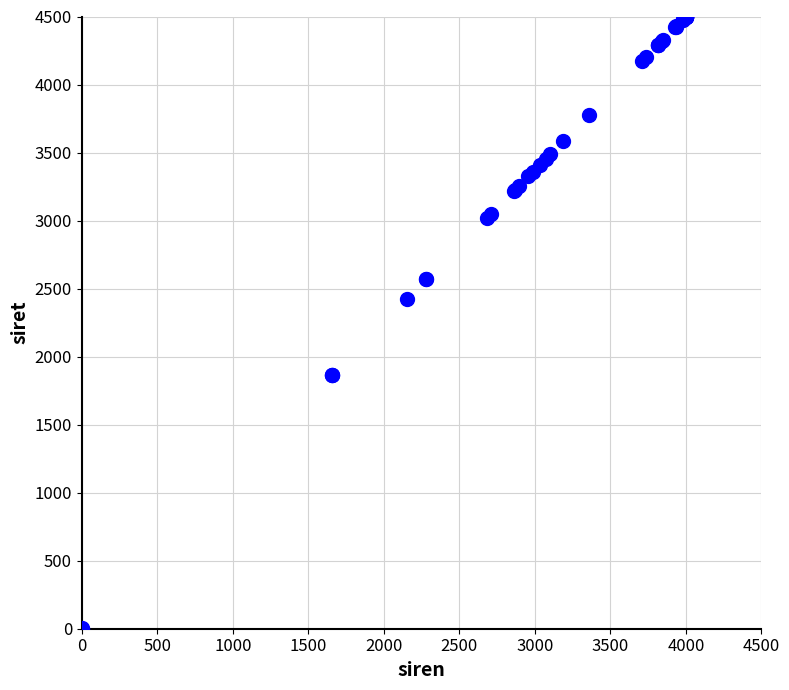

What Y value in the scatter plot is closest to 2250?

2426.3